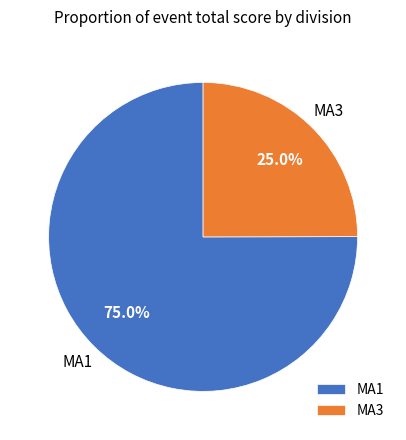

Combined, do MA3 and MA1 account for over 50%?

Yes